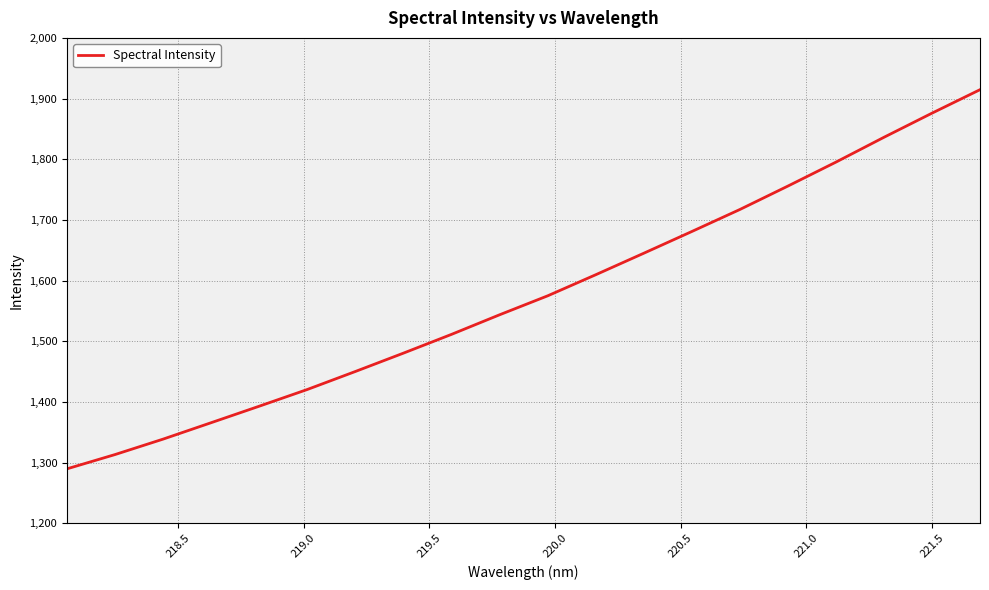

What is the smallest value displayed?

1289.6